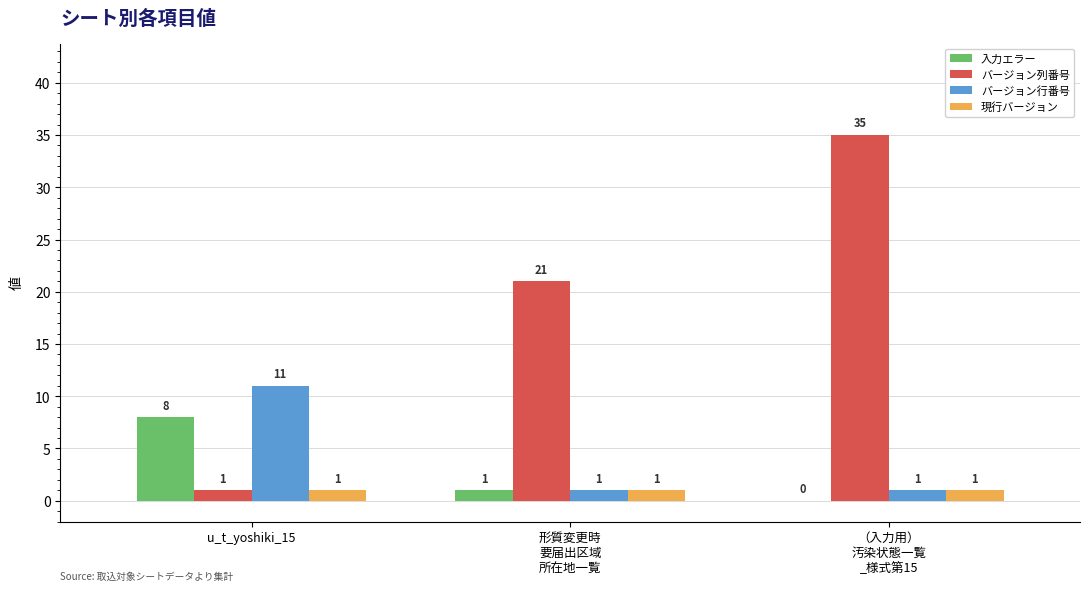

What is the total value across all series at u_t_yoshiki_15?

21